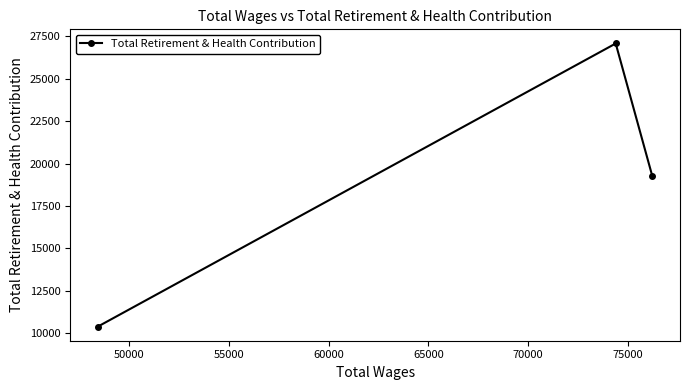

How many lines are shown in the chart?

1